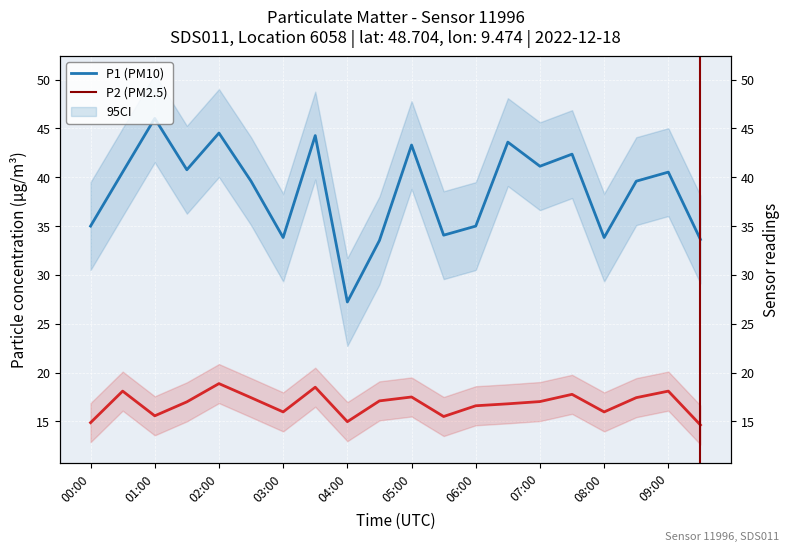

Which category has the highest value in the P1 series?

01:00